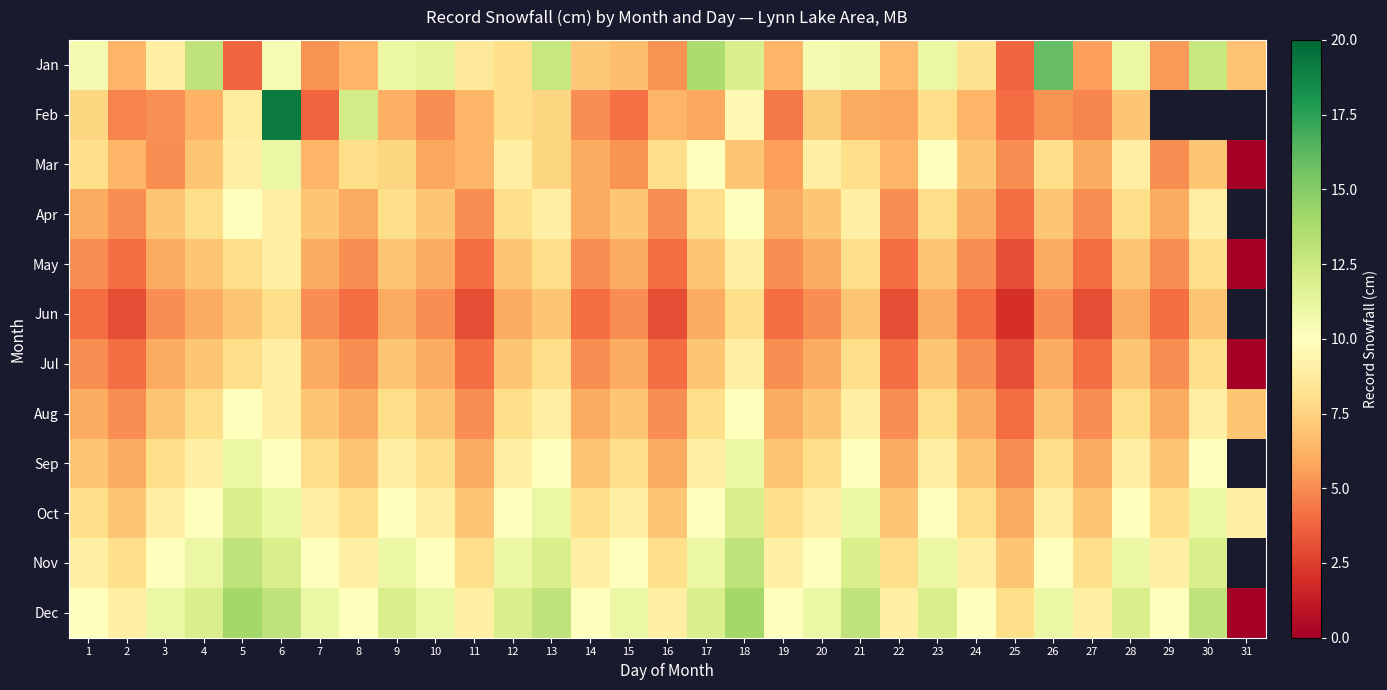

Which series has the largest total across all categories?

Dec